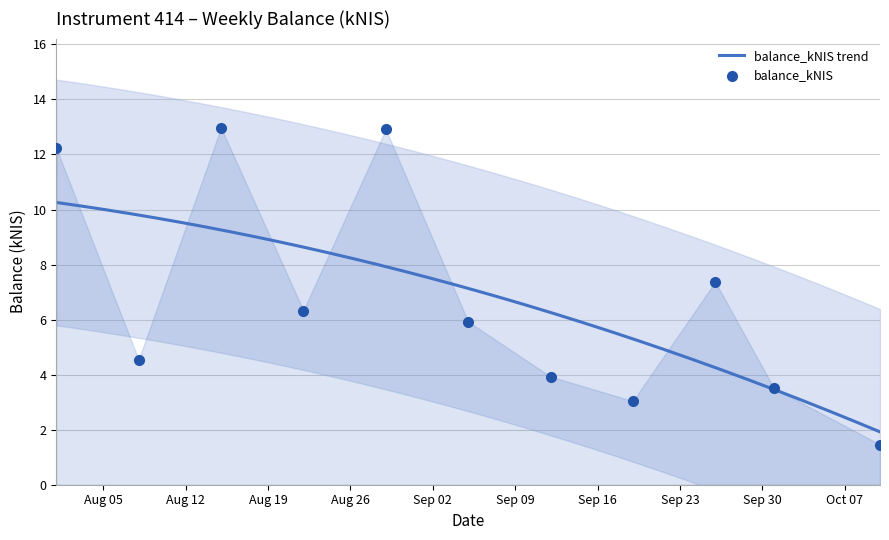

Which has a higher value, 2024-08-08 or 2024-08-22?

2024-08-22